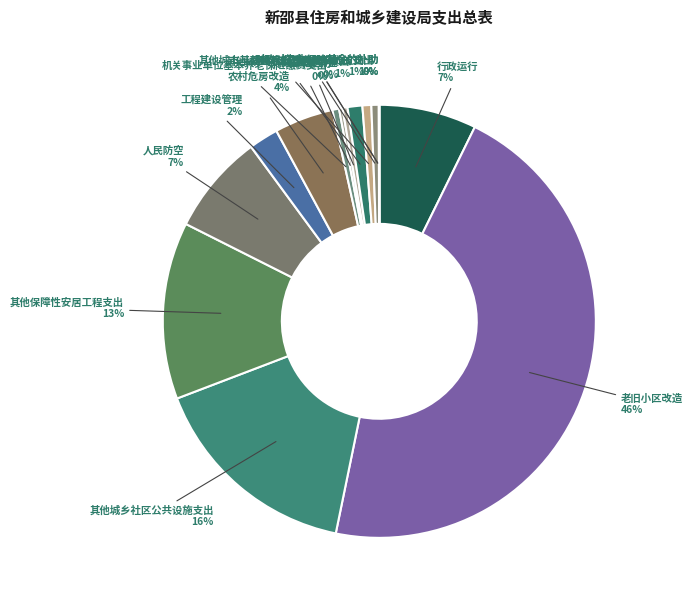

Combined, do 行政运行 and 其他污水处理费安排的支出 account for over 50%?

No